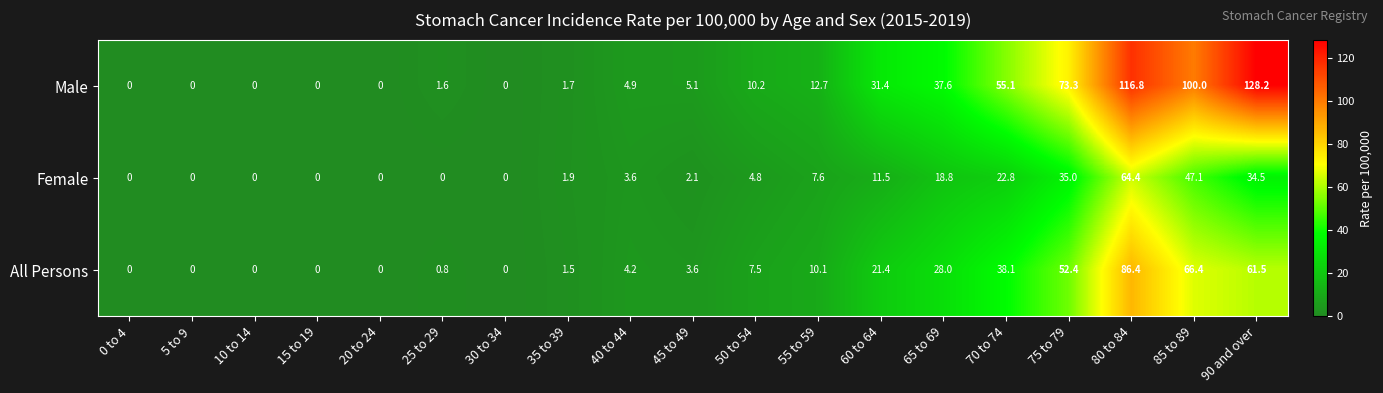

Which series has the largest total across all categories?

Male